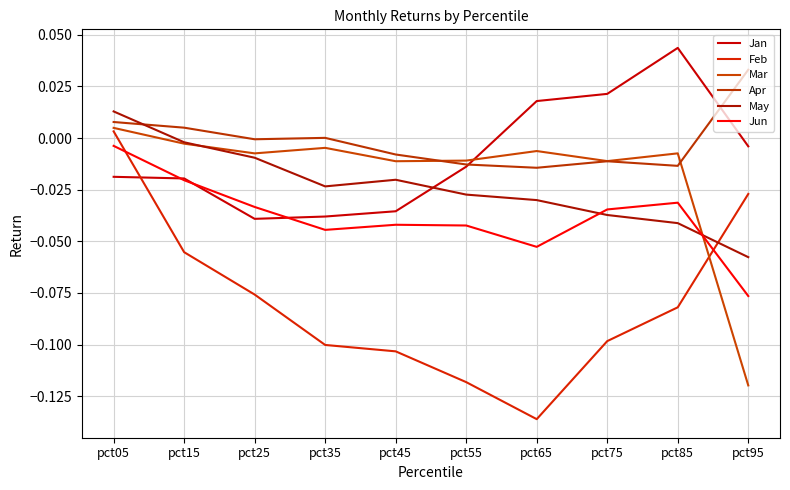

Which series has the largest total across all categories?

Apr